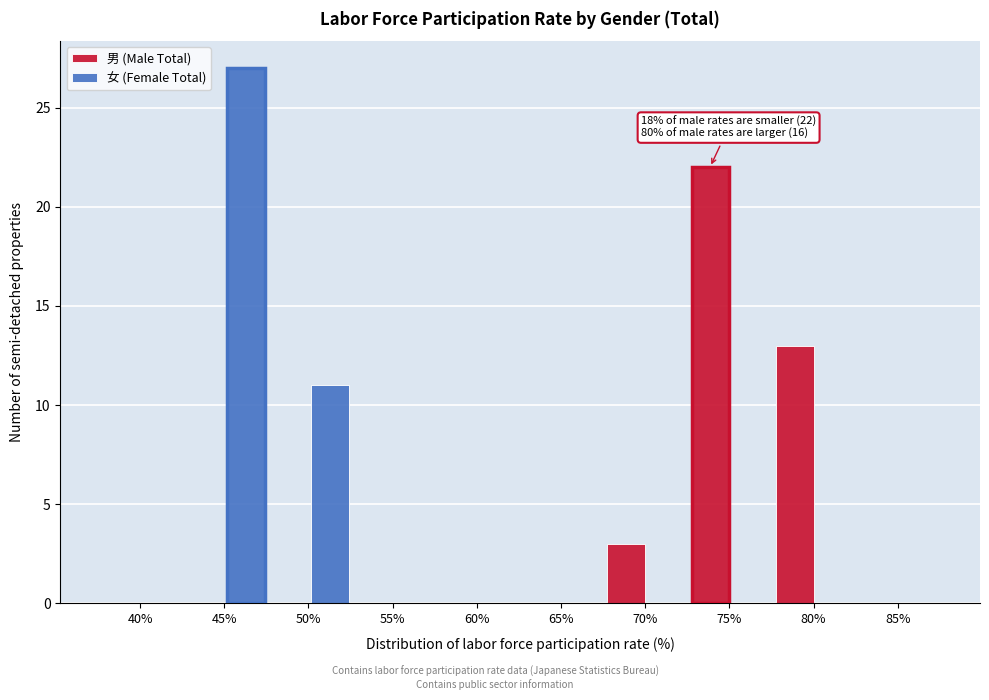

Reading left to right, extract all data points from this chart.

男 (Male Total): 40%=0	45%=0	50%=0	55%=0	60%=0	65%=0	70%=3	75%=22	80%=13	85%=0
女 (Female Total): 40%=0	45%=27	50%=11	55%=0	60%=0	65%=0	70%=0	75%=0	80%=0	85%=0